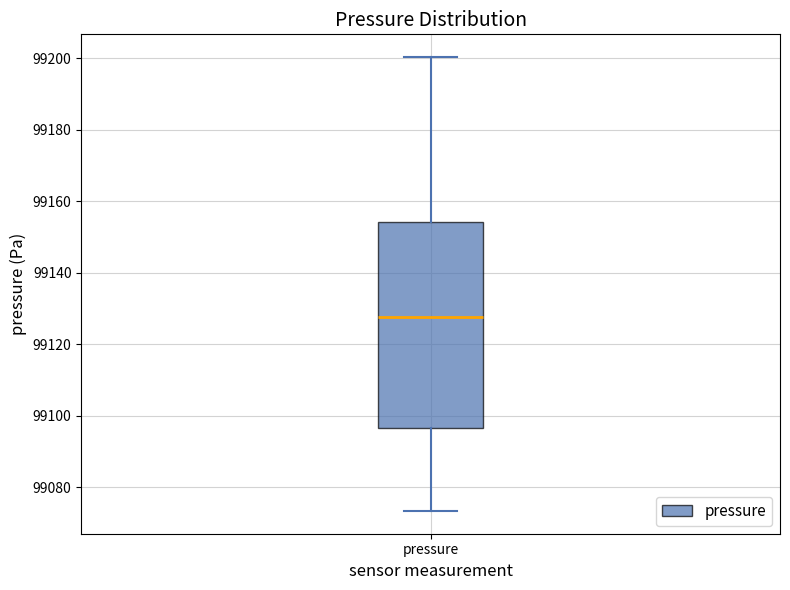

Read this box plot against the y-axis: the position of the median line, the range covered by the box, and the ends of both whiskers. The values are not printed on the chart, so give them approximately, as read against the axis.

median 99128, box 99096 to 99154, whiskers 99074 to 99200